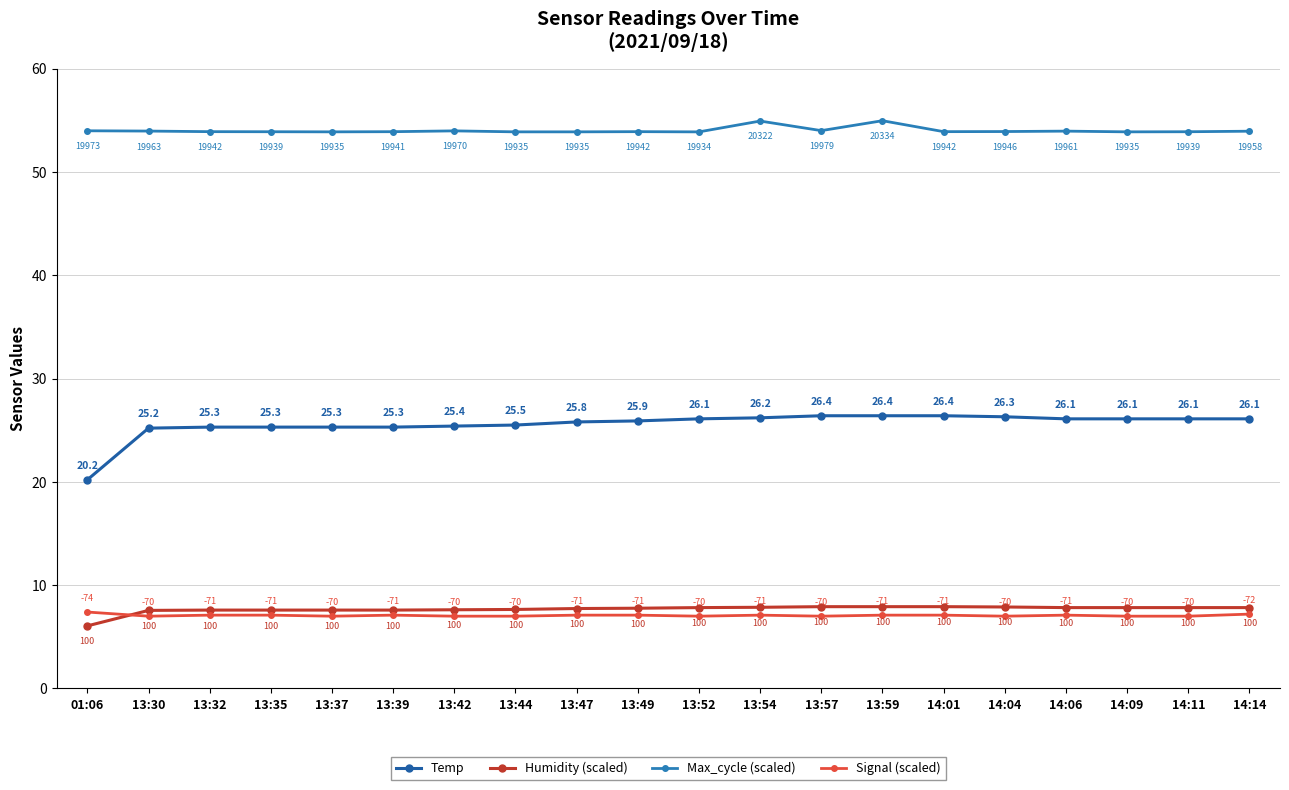

True or false: Signal (scaled) has a value of 9.5 at 13:42.

False